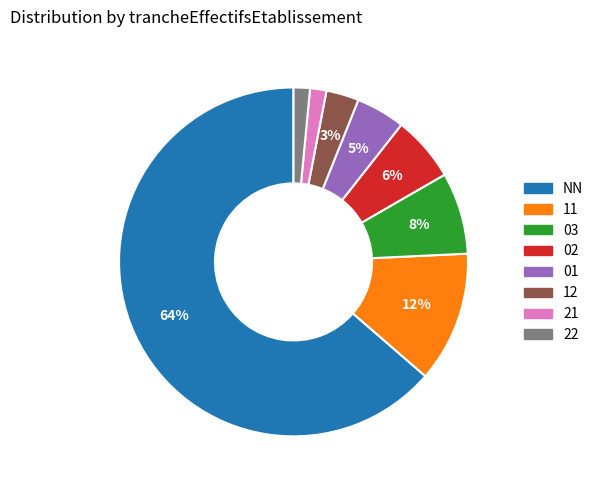

Which category accounts for the majority?

NN